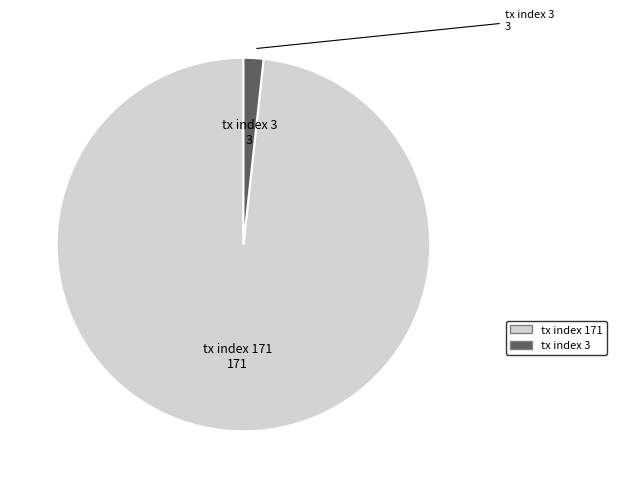

Is it true that tx index 3 is 2% of the pie?

True